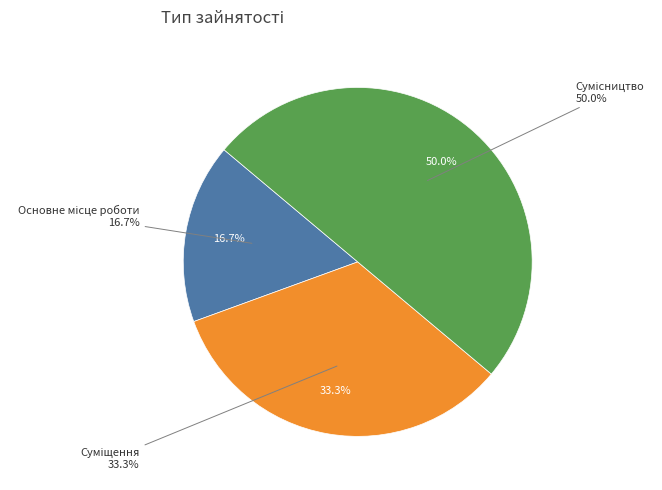

How much of the chart is everything except Суміщення?

66.7%